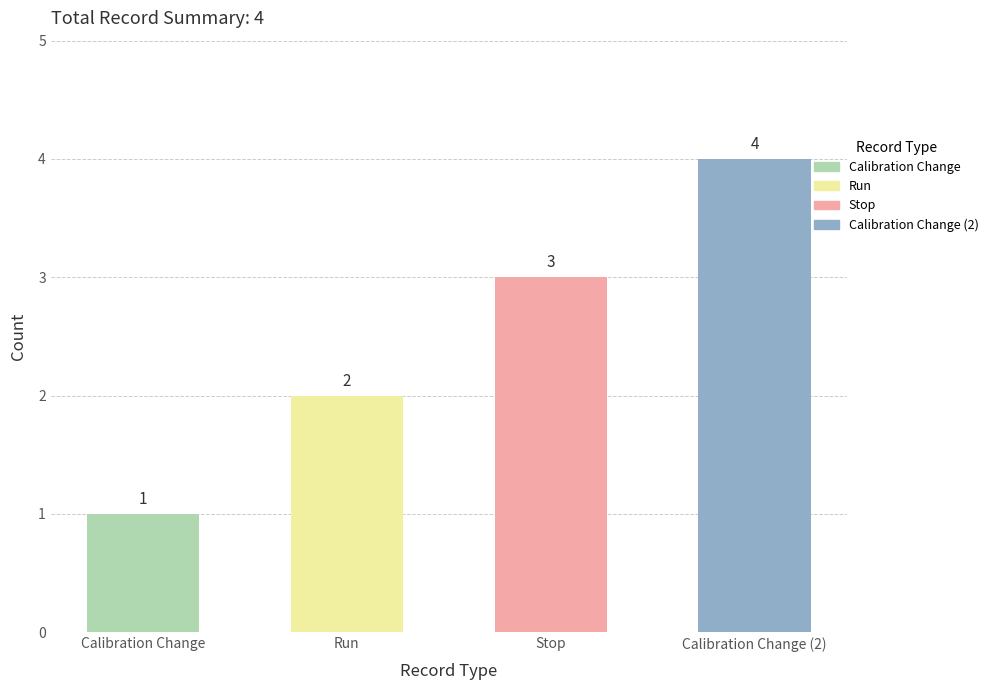

Is it true that the value at Calibration Change (2) is 4?

True